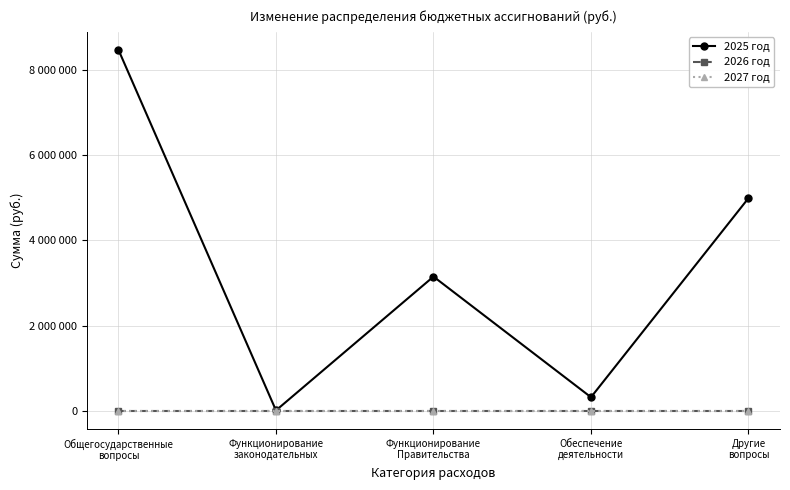

Reading left to right, extract all data points from this chart.

2025 год: Общегосударственные
вопросы=8474198	Функционирование
законодательных=9900	Функционирование
Правительства=3151200	Обеспечение
деятельности=319600	Другие
вопросы=4993498
2026 год: Общегосударственные
вопросы=0	Функционирование
законодательных=0	Функционирование
Правительства=0	Обеспечение
деятельности=0	Другие
вопросы=0
2027 год: Общегосударственные
вопросы=0	Функционирование
законодательных=0	Функционирование
Правительства=0	Обеспечение
деятельности=0	Другие
вопросы=0